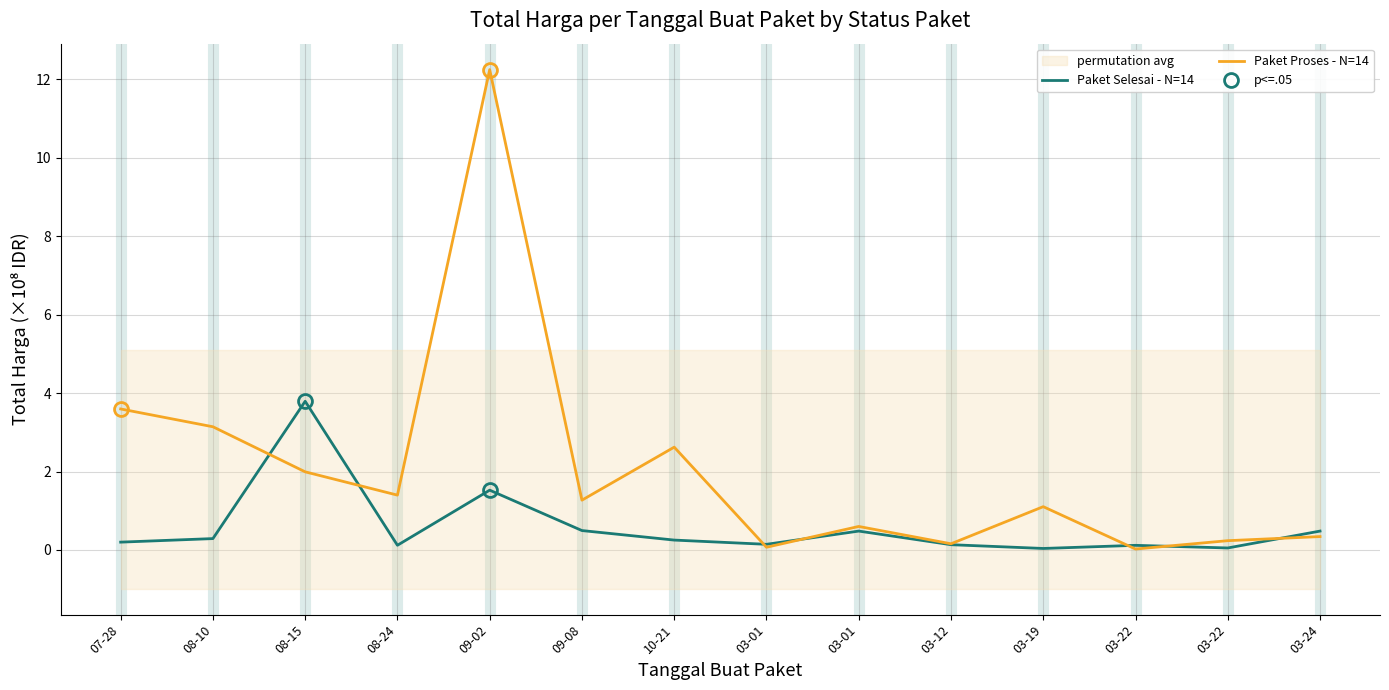

At which label does Paket Proses - N=14 first exceed 1?

07-28